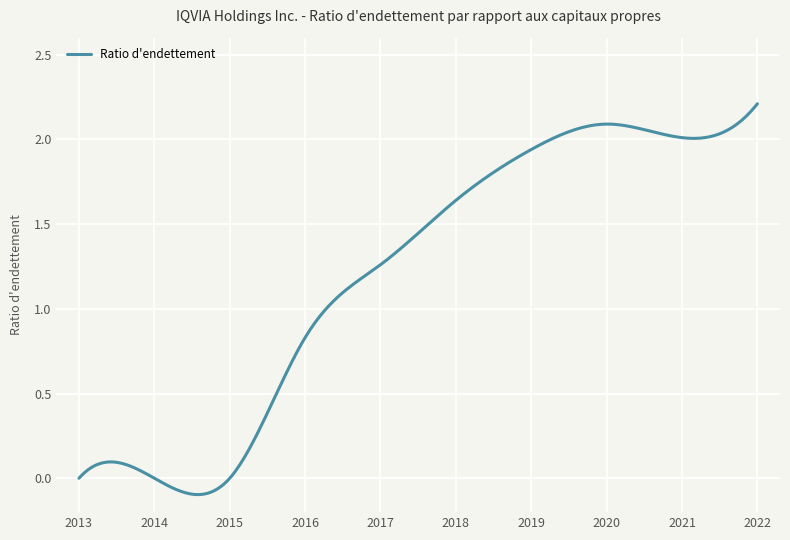

Reading right to left, list all the values displayed in this chart.

2022=2.2	2021=2.0	2020=2.1	2019=1.9	2018=1.6	2017=1.3	2016=0.8	2015=0.0	2014=0.0	2013=0.0